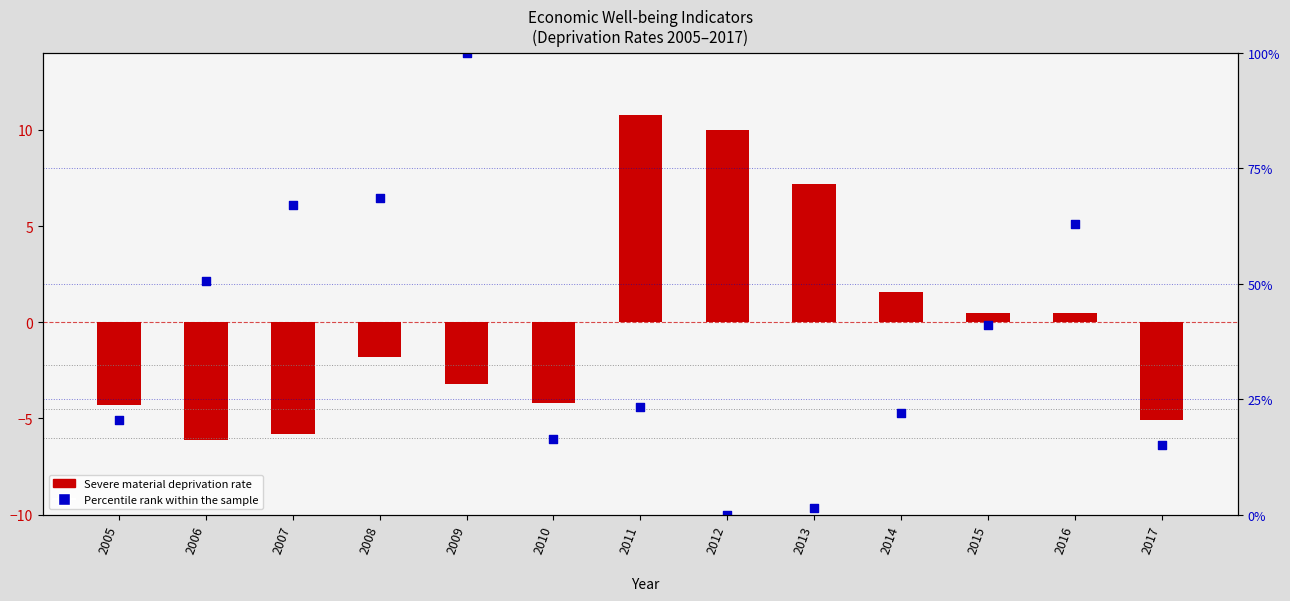

Which series reaches the minimum Y coordinate?

Severe material deprivation rate (centered)